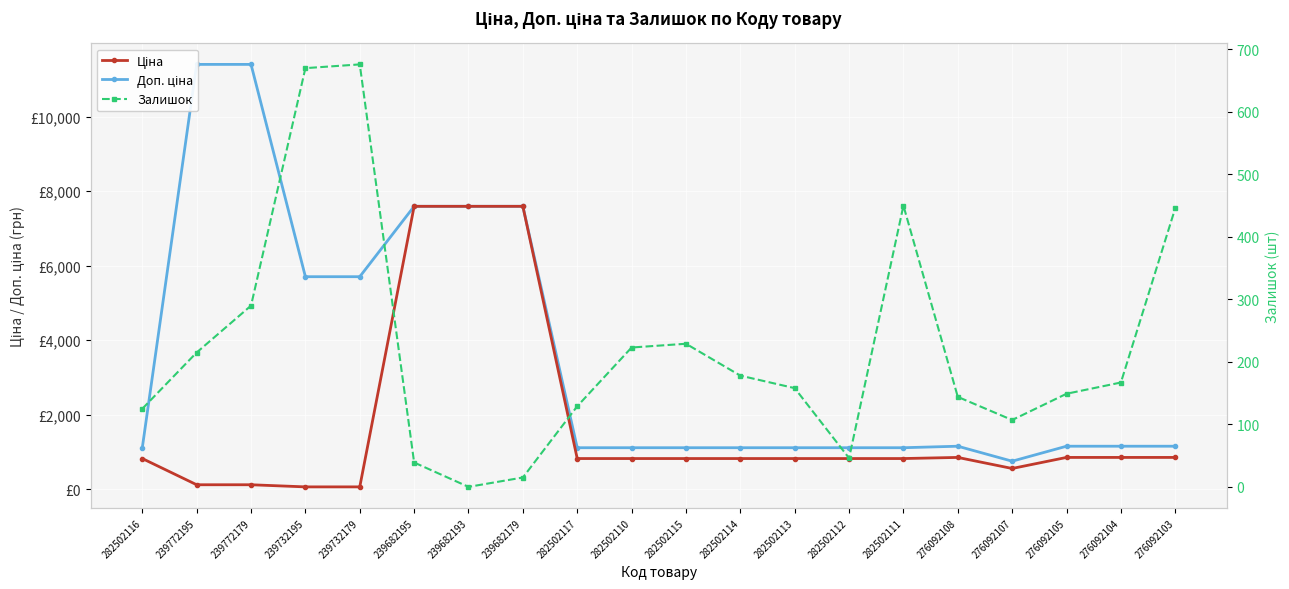

How many interior local valleys does the Доп. ціна series have?

1